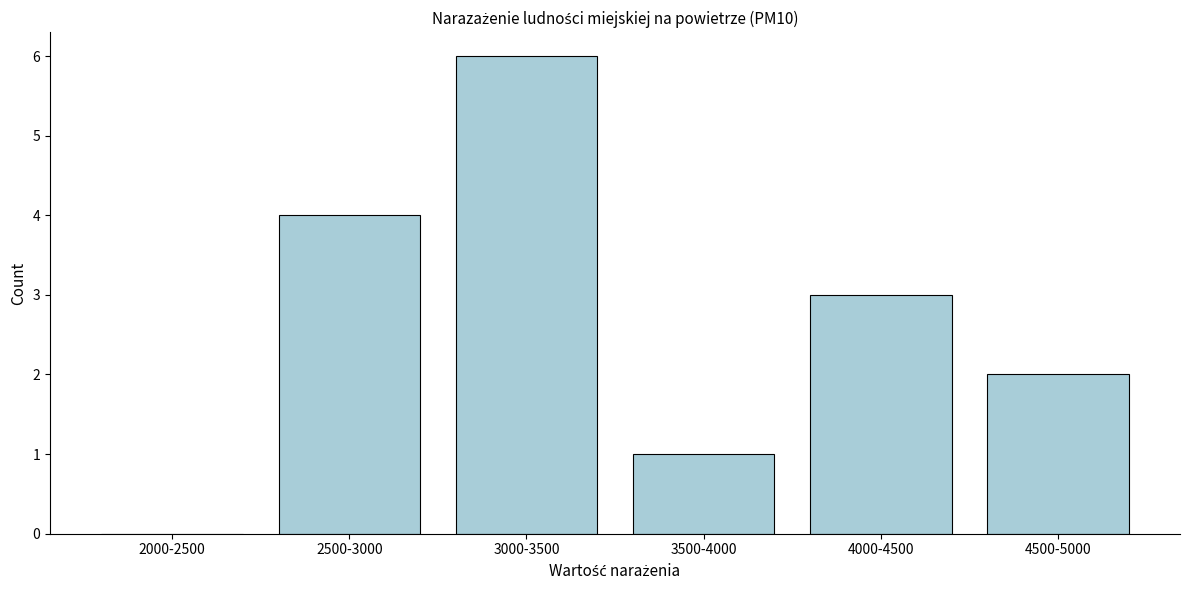

Reading left to right, transcribe all the data shown in this chart.

2000-2500=0	2500-3000=4	3000-3500=6	3500-4000=1	4000-4500=3	4500-5000=2